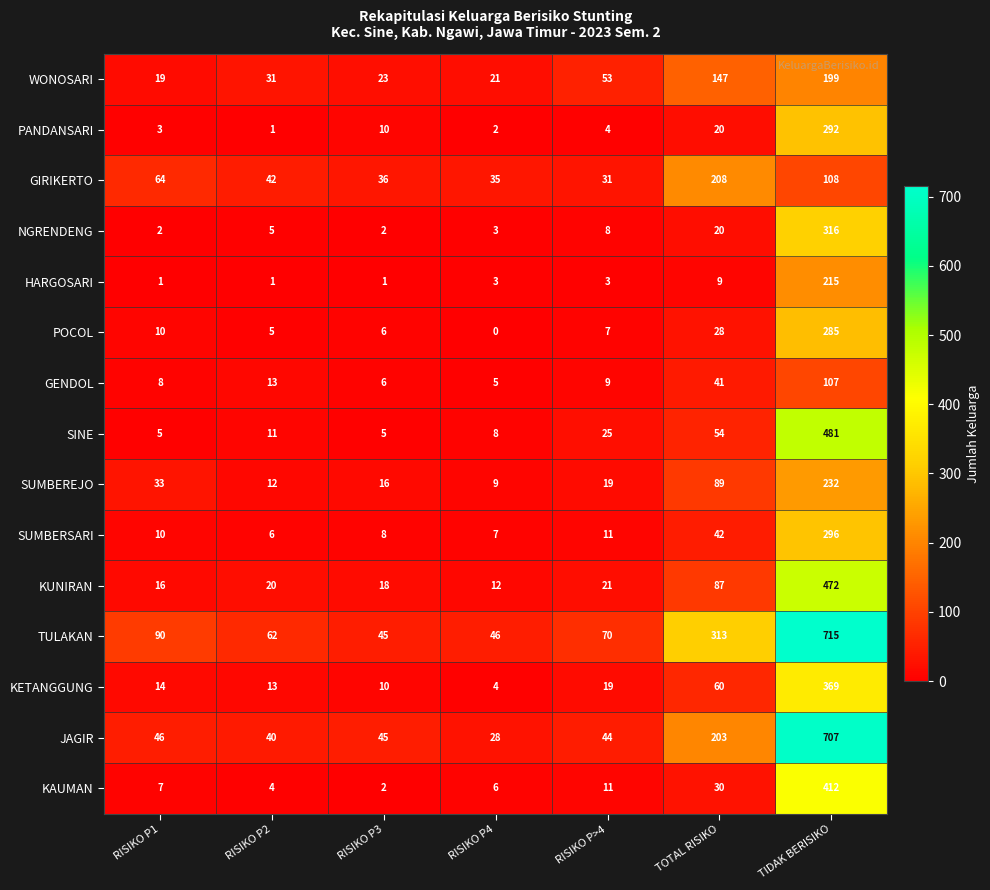

The value of WONOSARI at RISIKO P4 is 13. True or false?

False